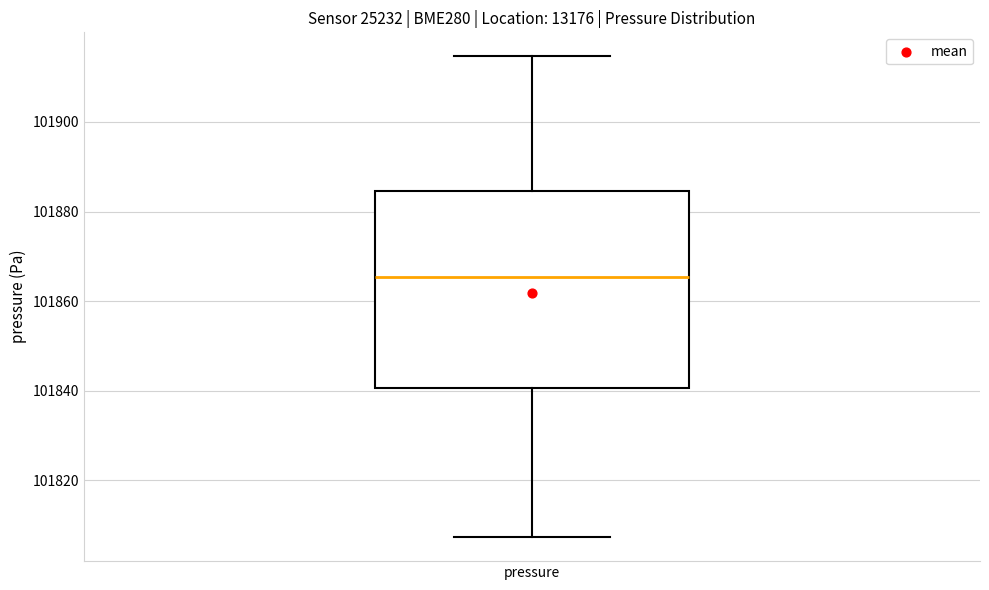

Read this box plot against the y-axis: the position of the median line, the range covered by the box, and the ends of both whiskers. The values are not printed on the chart, so give them approximately, as read against the axis.

median 101866, box 101840 to 101884, whiskers 101808 to 101914